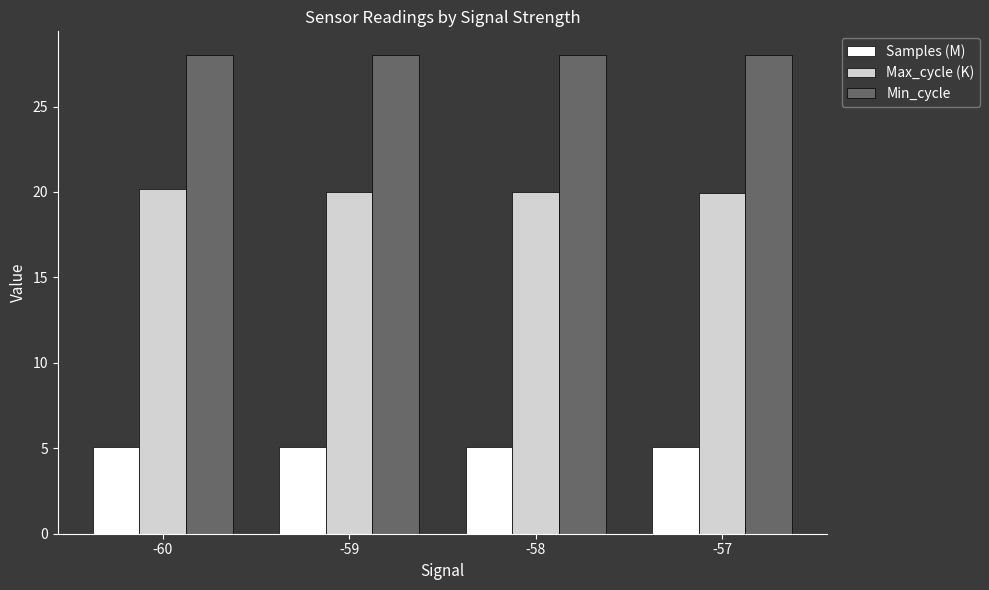

At which label does Max_cycle (K) first exceed 20?

-60